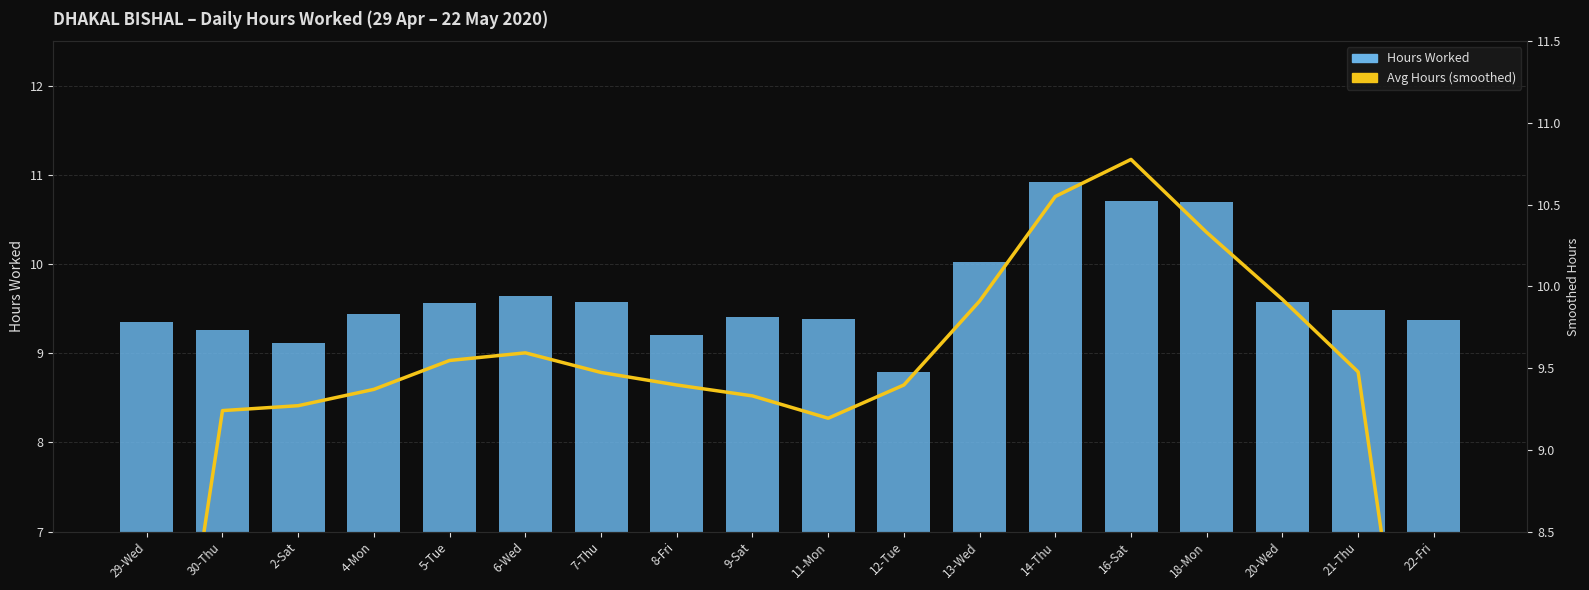

What is the total value across all series at 18-Mon?

21.0